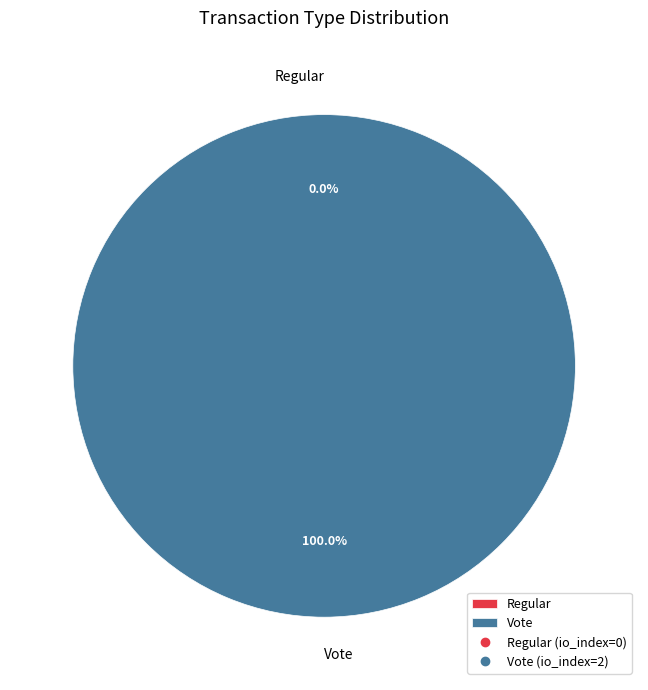

How many segments does this pie chart have?

2